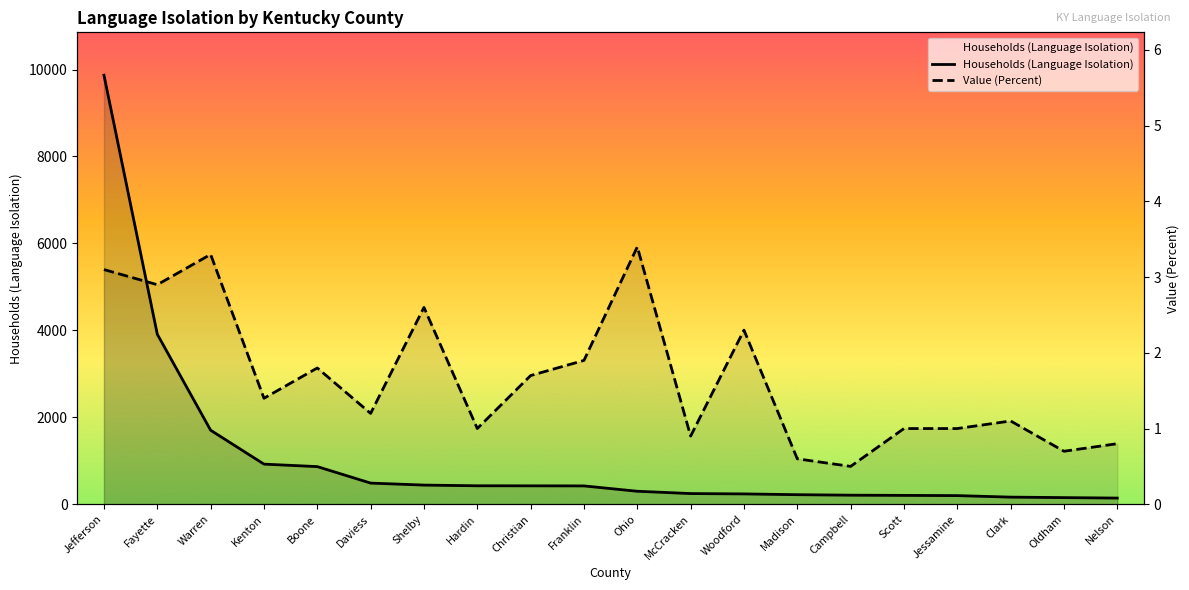

How many lines are shown in the chart?

2